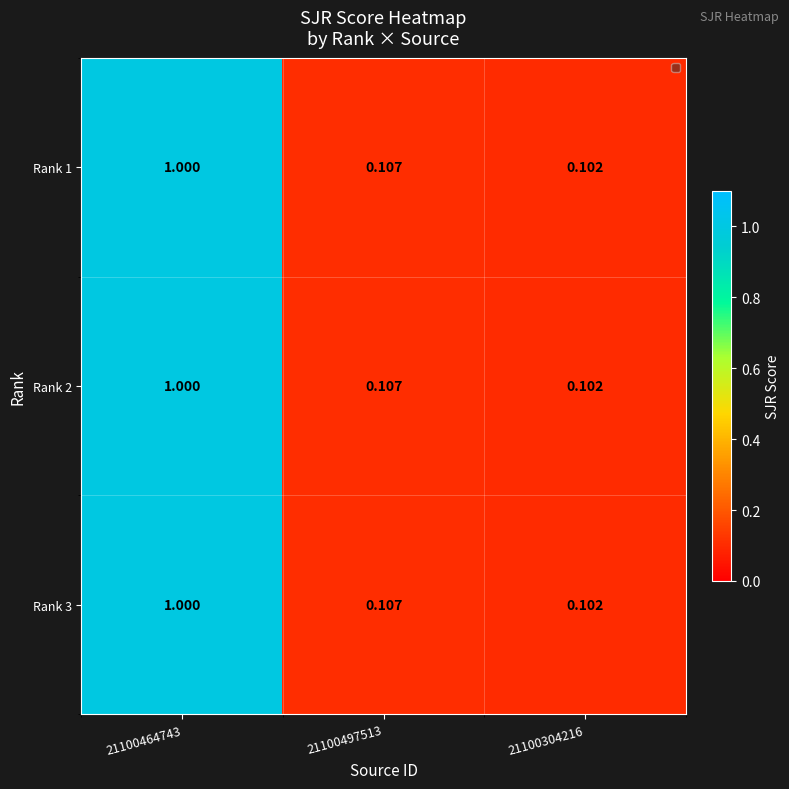

Is the value of Rank 3 at 21100497513 greater than the value of Rank 1 at 21100304216?

Yes